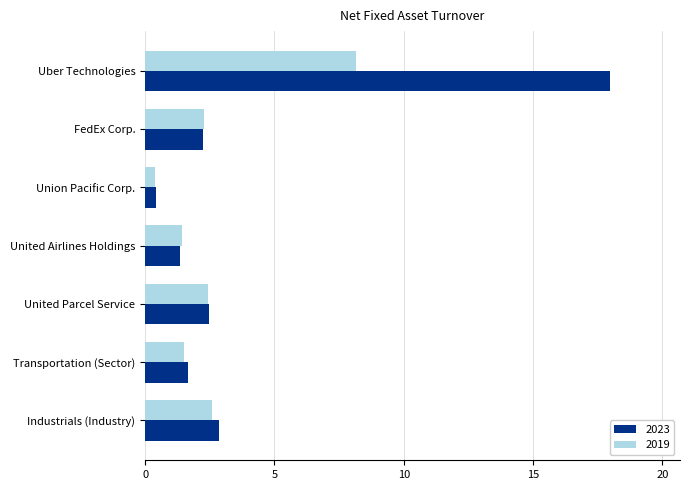

What are all the series names shown in the legend?

2023, 2019